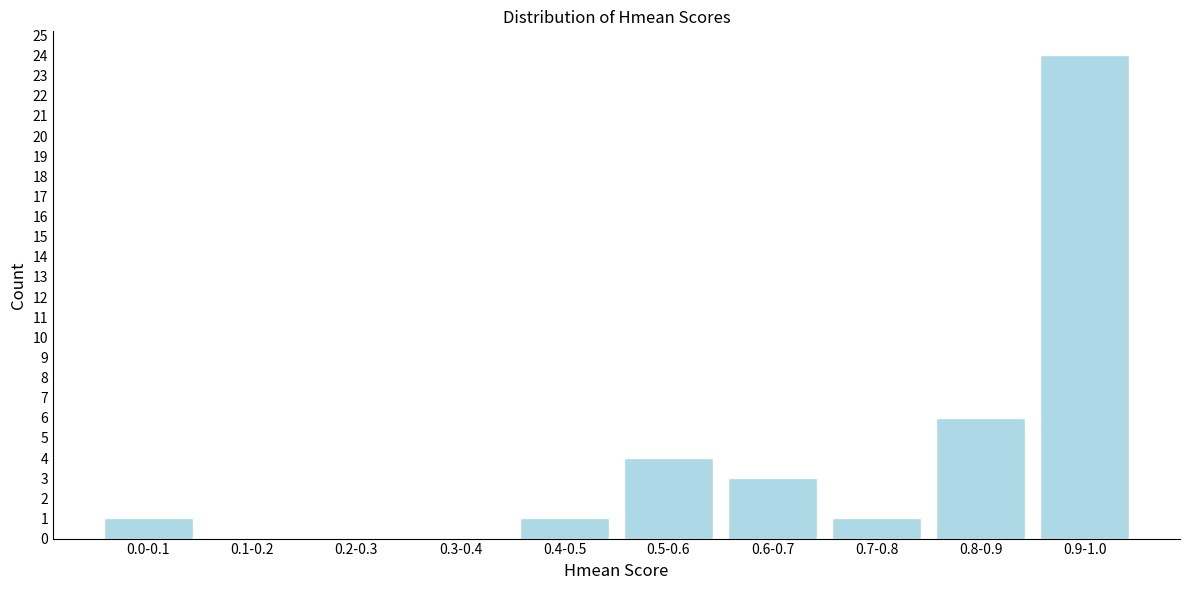

Reading right to left, transcribe all the data shown in this chart.

0.9-1.0=24	0.8-0.9=6	0.7-0.8=1	0.6-0.7=3	0.5-0.6=4	0.4-0.5=1	0.3-0.4=0	0.2-0.3=0	0.1-0.2=0	0.0-0.1=1